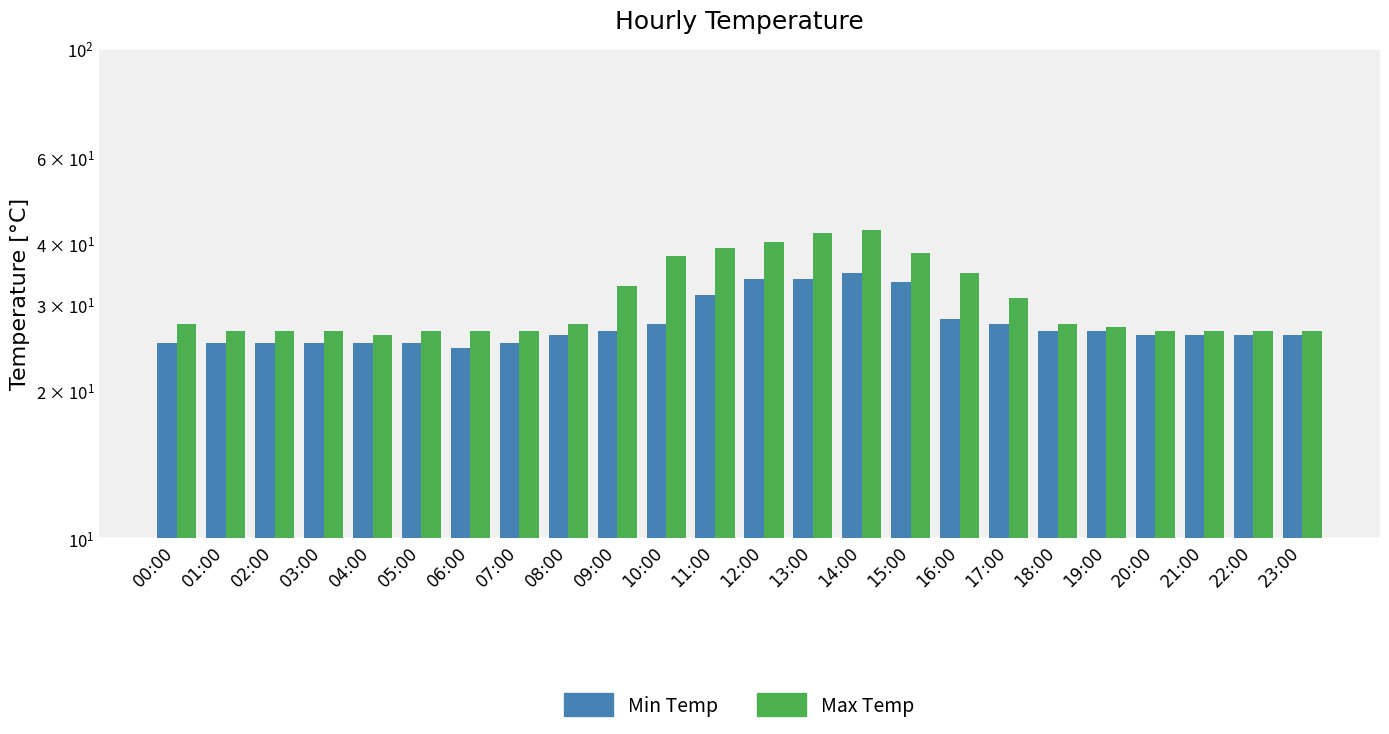

Rank the categories by Min Temp value from highest to lowest.

14:00, 12:00, 13:00, 15:00, 11:00, 16:00, 10:00, 17:00, 09:00, 18:00, 19:00, 08:00, 20:00, 21:00, 22:00, 23:00, 00:00, 01:00, 02:00, 03:00, 04:00, 05:00, 07:00, 06:00